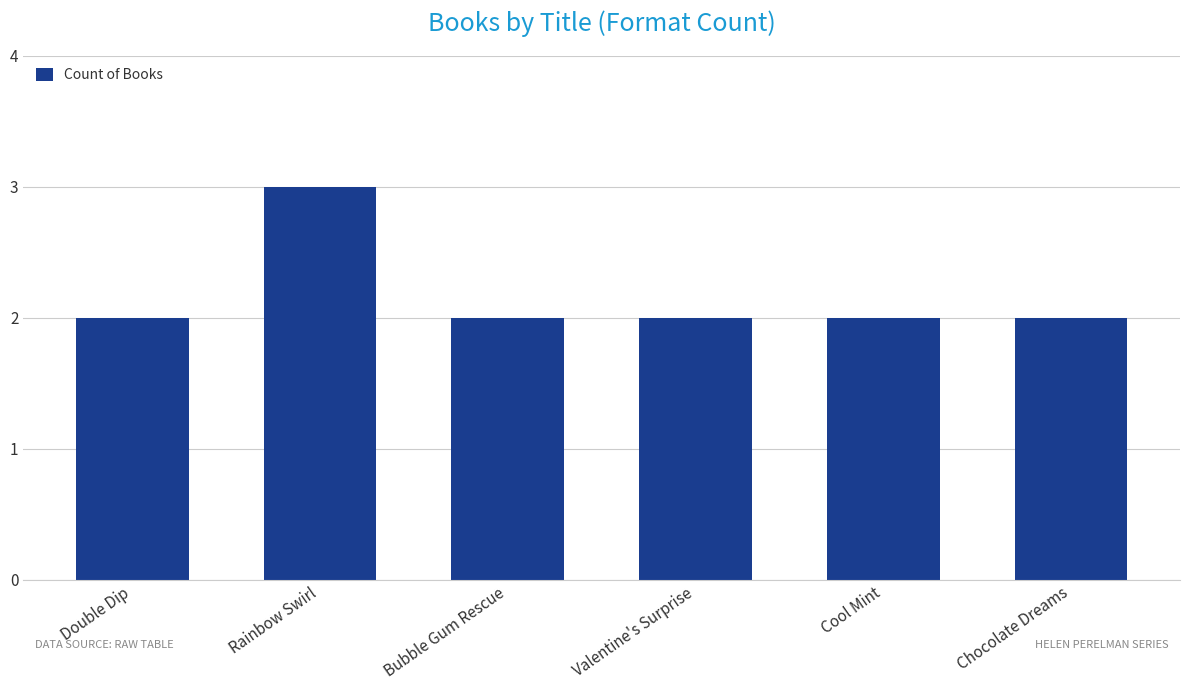

Is it true that the value at Cool Mint is 2?

True